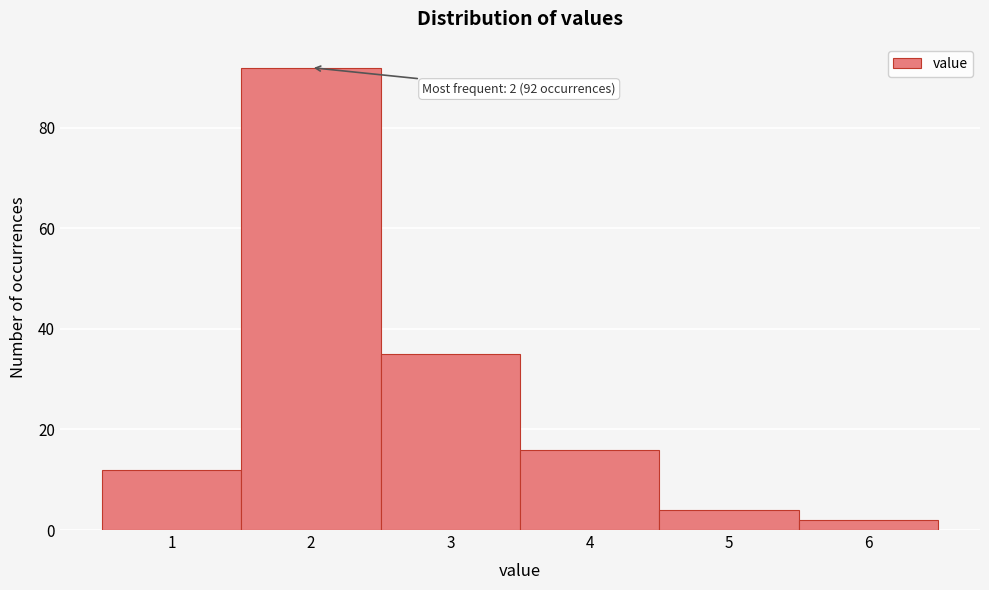

Which range on the x-axis has the tallest bar?

1.5 to 2.5